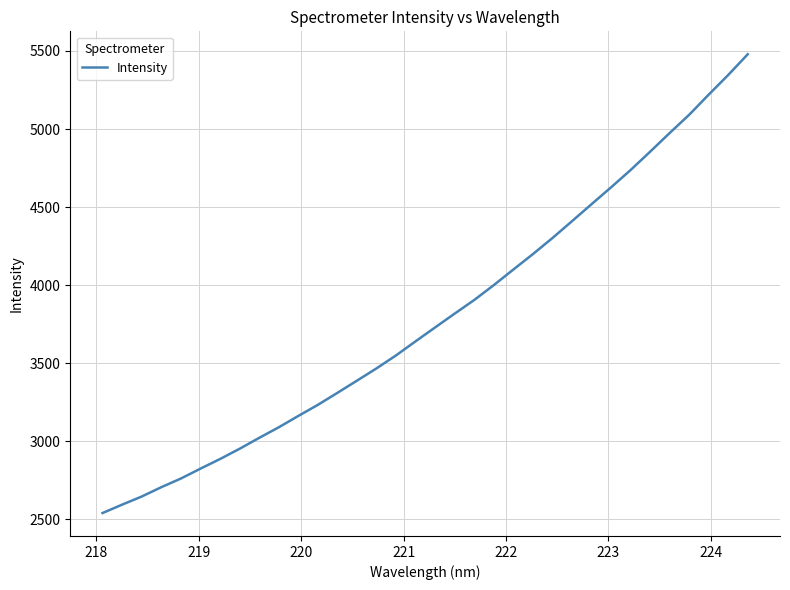

What is the difference between the maximum and minimum values?

2940.4